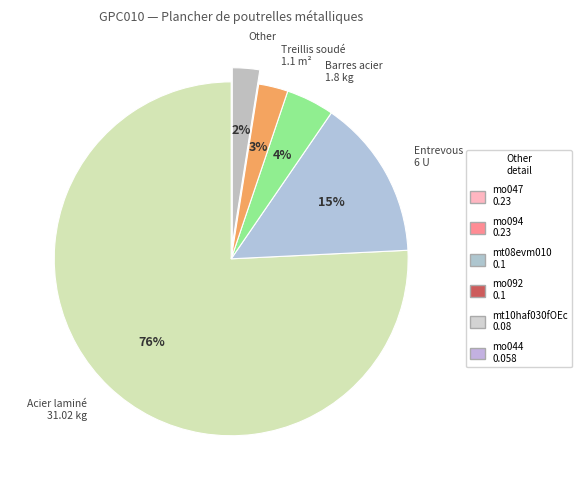

Between Entrevous 6 U and Barres acier 1.8 kg, which is larger?

Entrevous 6 U